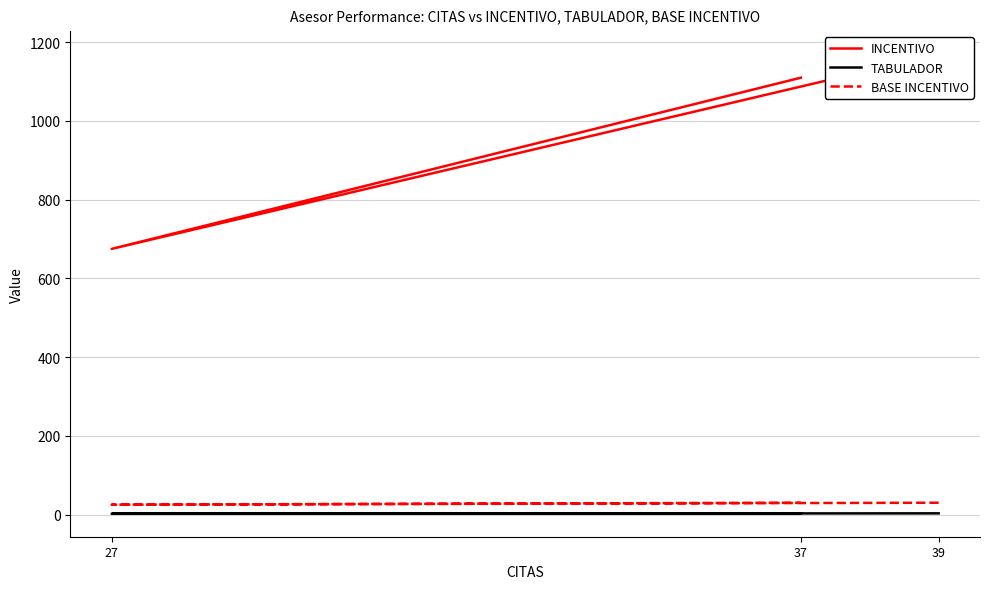

How many distinct data groups are displayed?

3